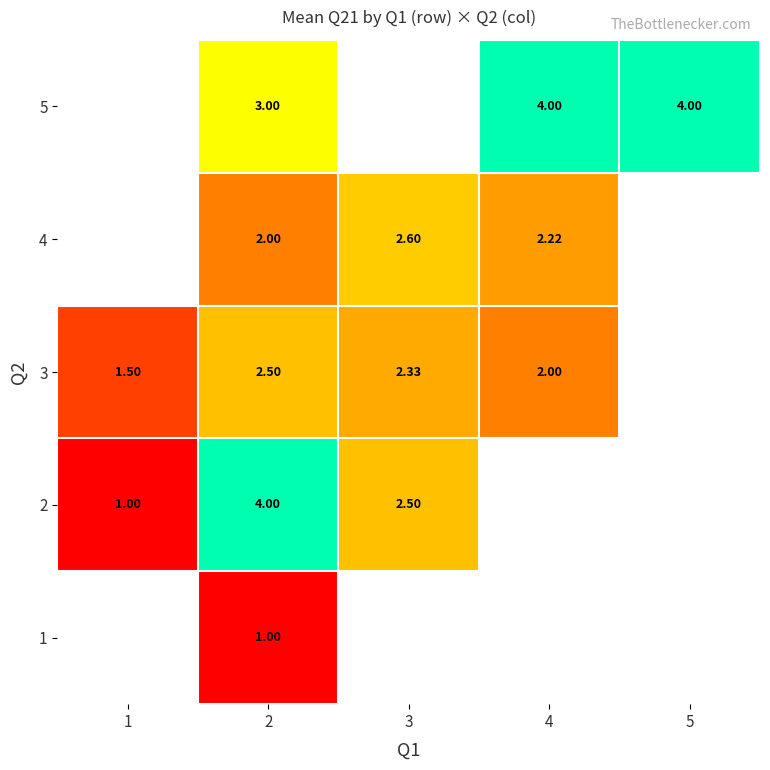

At which category does the chart reach its minimum across all series?

2